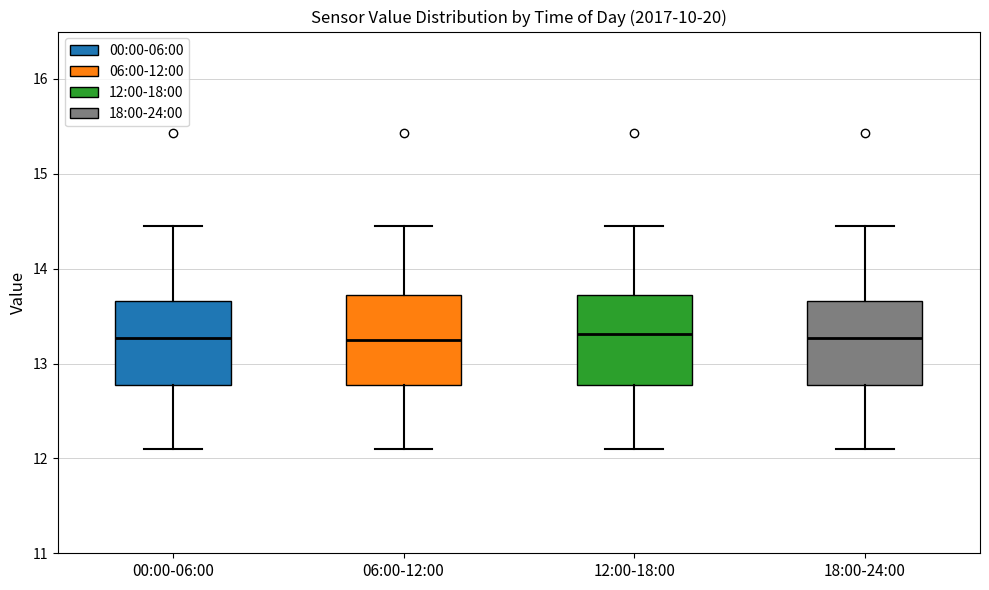

Reading left to right, transcribe this box plot: for each box, give where its median line is, the range the box spans, and where its two whiskers end, as read against the y-axis. The values are not printed on the chart, so give them approximately, as read against the axis.

00:00-06:00: median 13.3, box 12.8 to 13.7, whiskers 12.1 to 14.5
06:00-12:00: median 13.3, box 12.8 to 13.7, whiskers 12.1 to 14.5
12:00-18:00: median 13.3, box 12.8 to 13.7, whiskers 12.1 to 14.5
18:00-24:00: median 13.3, box 12.8 to 13.7, whiskers 12.1 to 14.5